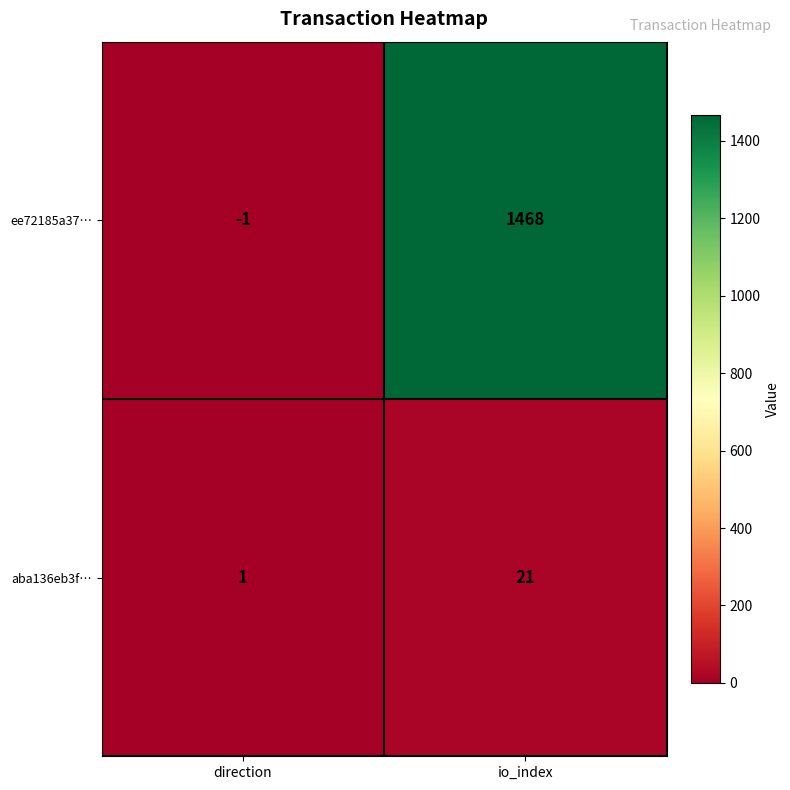

Reading left to right, transcribe all the data shown in this chart.

ee72185a37…: direction=-1	io_index=1468
aba136eb3f…: direction=1	io_index=21